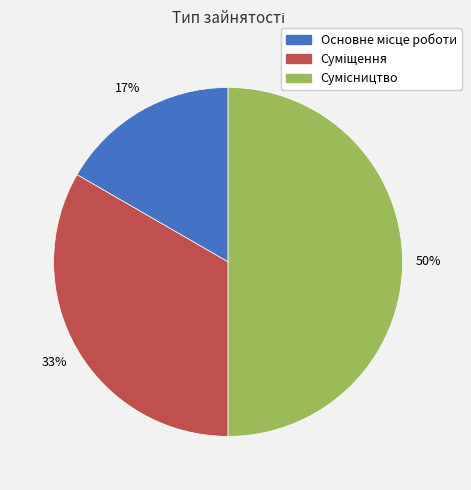

To the nearest percent, what is the difference between the largest and smallest slice percentages?

33%